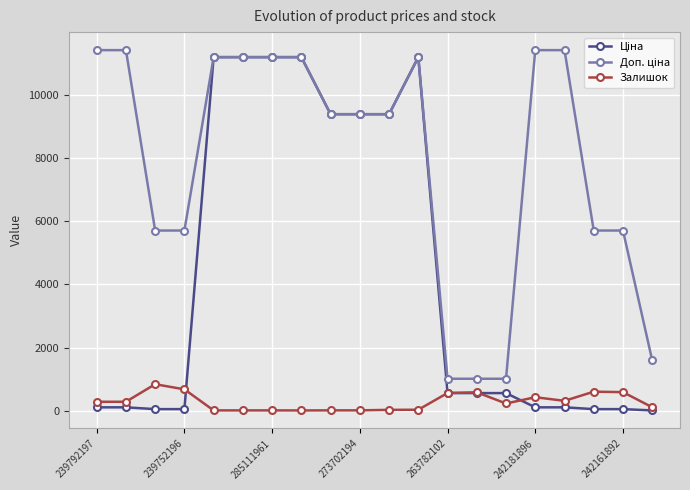

What is the maximum value shown in the chart?

11410.0